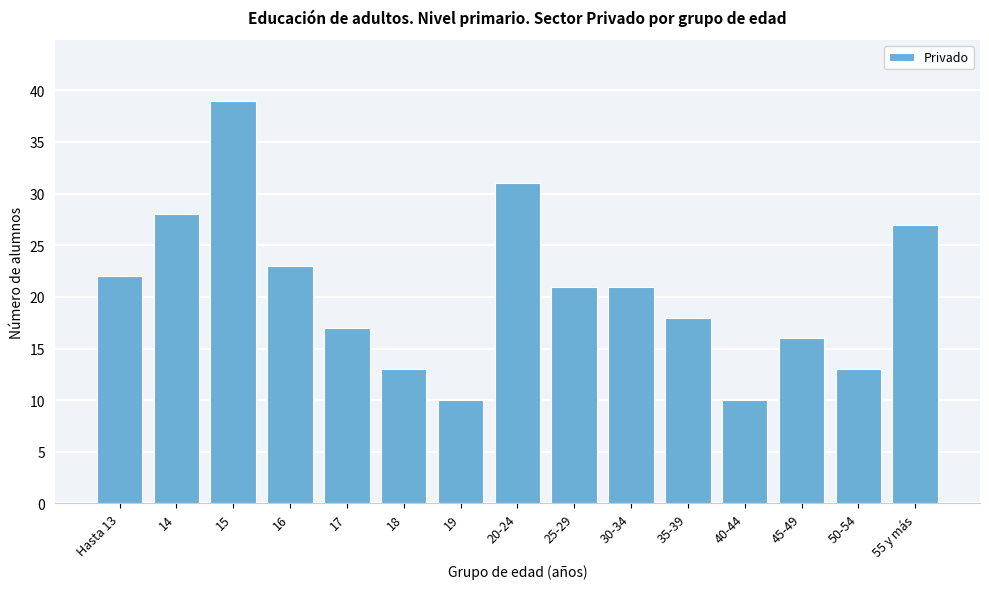

Reading left to right, what are all the values shown in this chart?

22	28	39	23	17	13	10	31	21	21	18	10	16	13	27